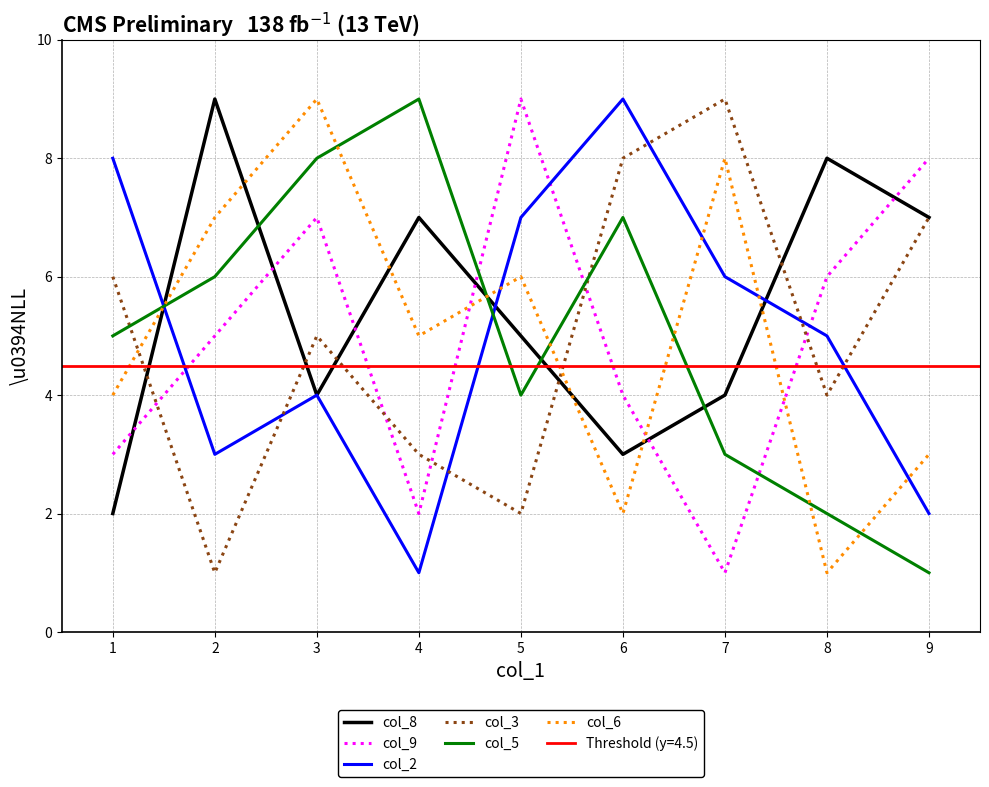

What is the lowest value of the col_5 series?

1